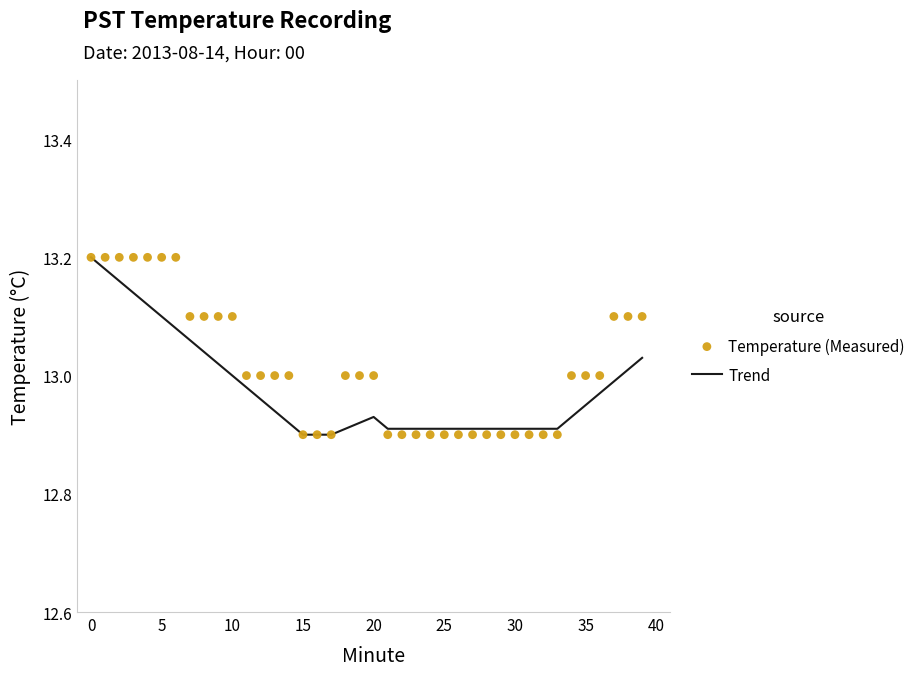

At how many categories does at least one series exceed 12?

40